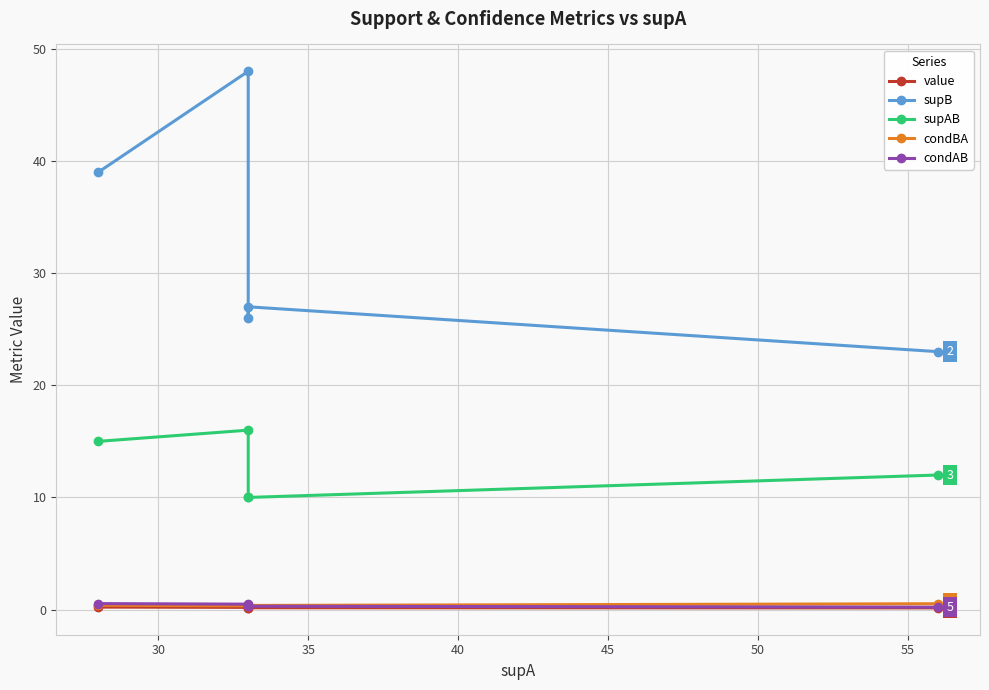

What is the value of the value point at the 5th from the left?

0.2